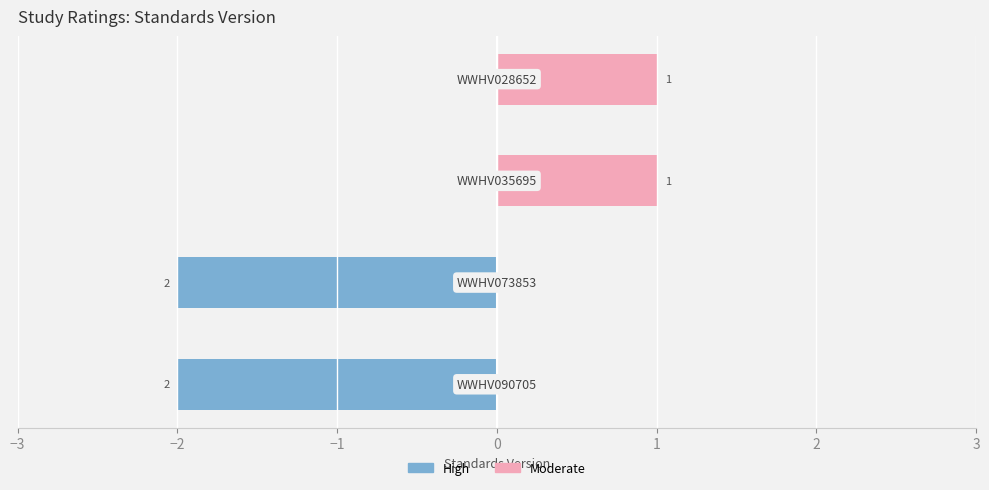

What is the sum of all Moderate values?

2